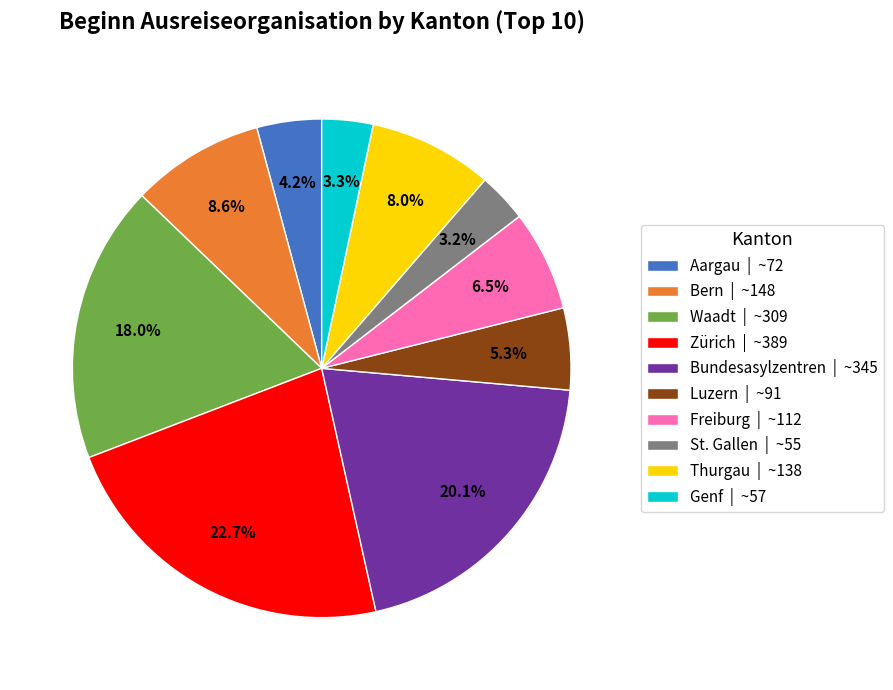

Is the sum of Freiburg | ~112 and Bern | ~148 greater than half?

No